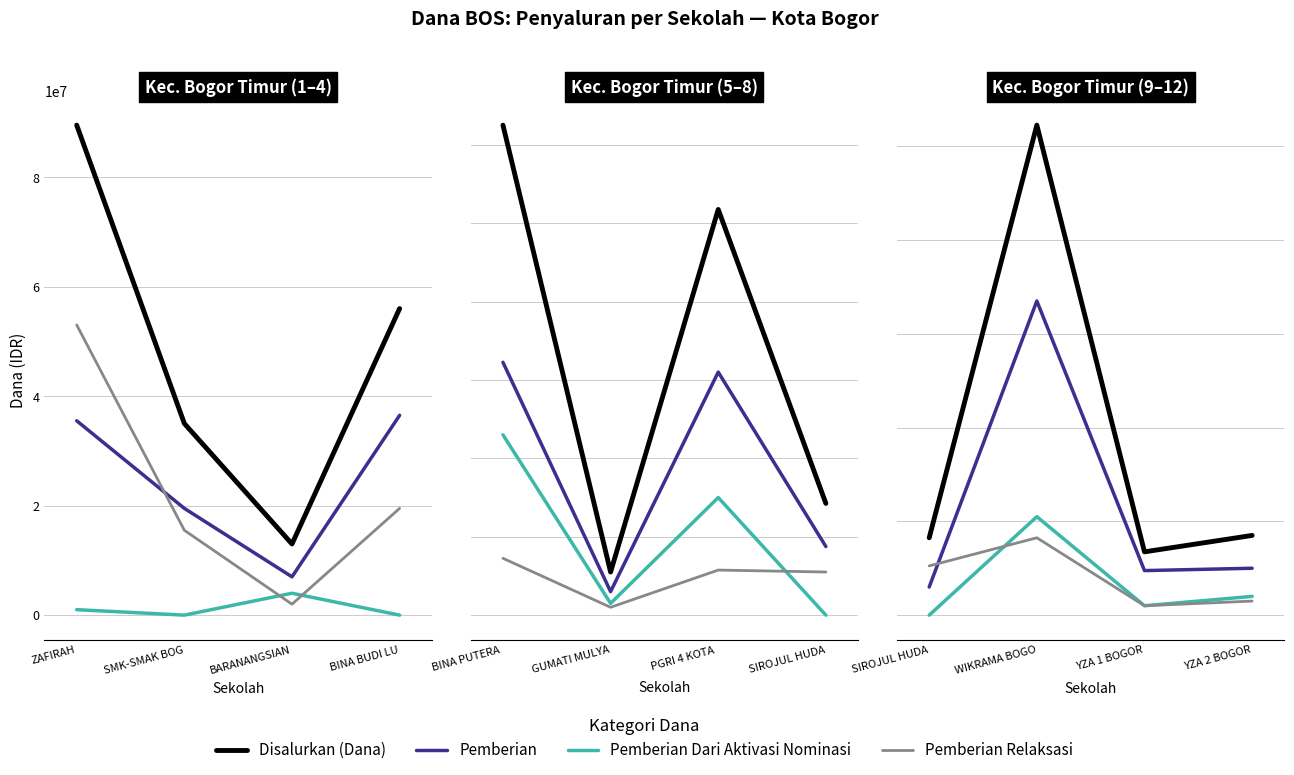

Which series has the largest total across all categories?

Disalurkan (Dana)